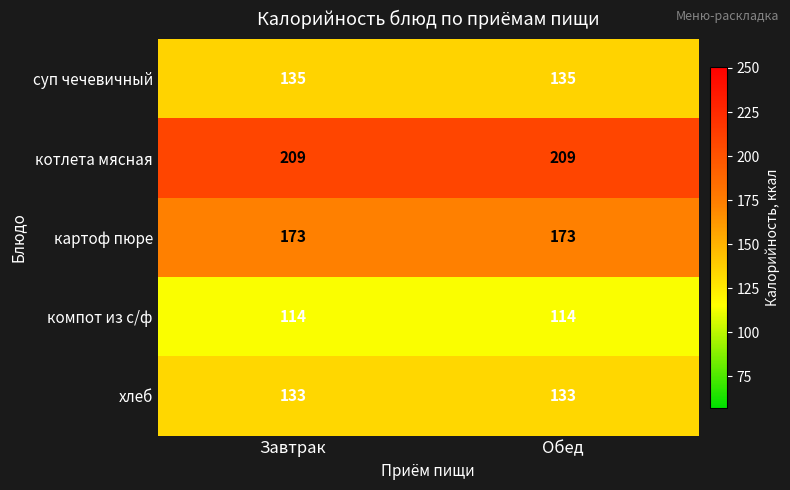

What is the difference between the highest and lowest values at Обед?

95